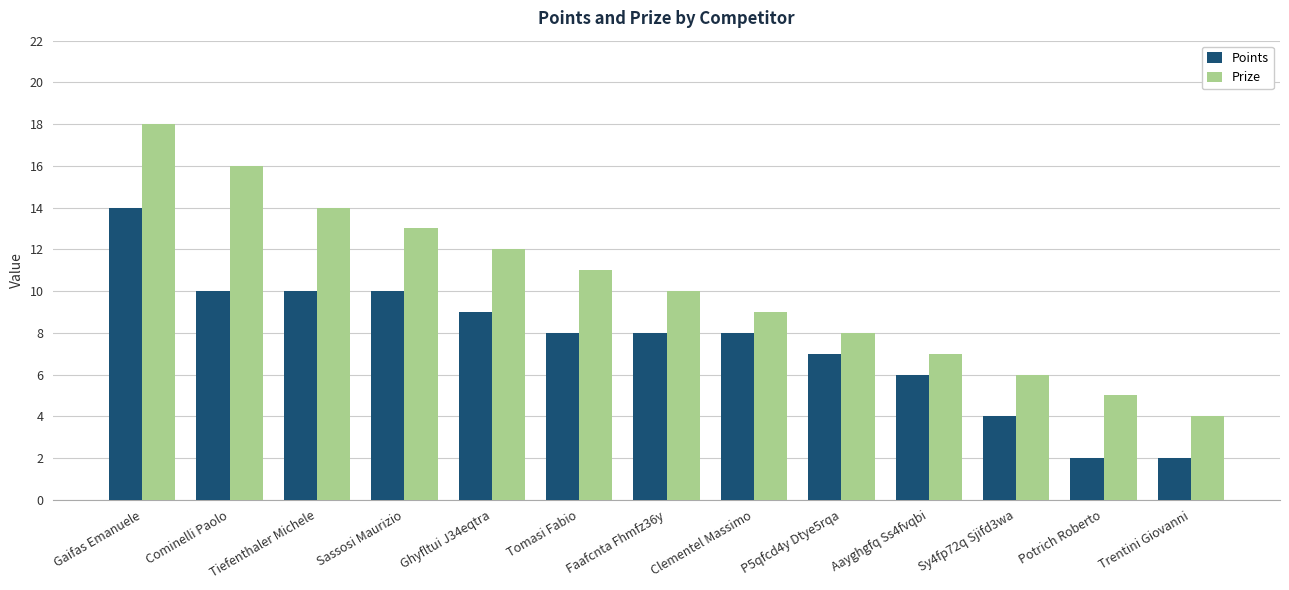

Reading left to right, list all the values displayed in this chart.

Points: Gaifas Emanuele=14	Cominelli Paolo=10	Tiefenthaler Michele=10	Sassosi Maurizio=10	Ghyfltui J34eqtra=9	Tomasi Fabio=8	Faafcnta Fhmfz36y=8	Clementel Massimo=8	P5qfcd4y Dtye5rqa=7	Aayghgfq Ss4fvqbi=6	Sy4fp72q Sjifd3wa=4	Potrich Roberto=2	Trentini Giovanni=2
Prize: Gaifas Emanuele=18	Cominelli Paolo=16	Tiefenthaler Michele=14	Sassosi Maurizio=13	Ghyfltui J34eqtra=12	Tomasi Fabio=11	Faafcnta Fhmfz36y=10	Clementel Massimo=9	P5qfcd4y Dtye5rqa=8	Aayghgfq Ss4fvqbi=7	Sy4fp72q Sjifd3wa=6	Potrich Roberto=5	Trentini Giovanni=4